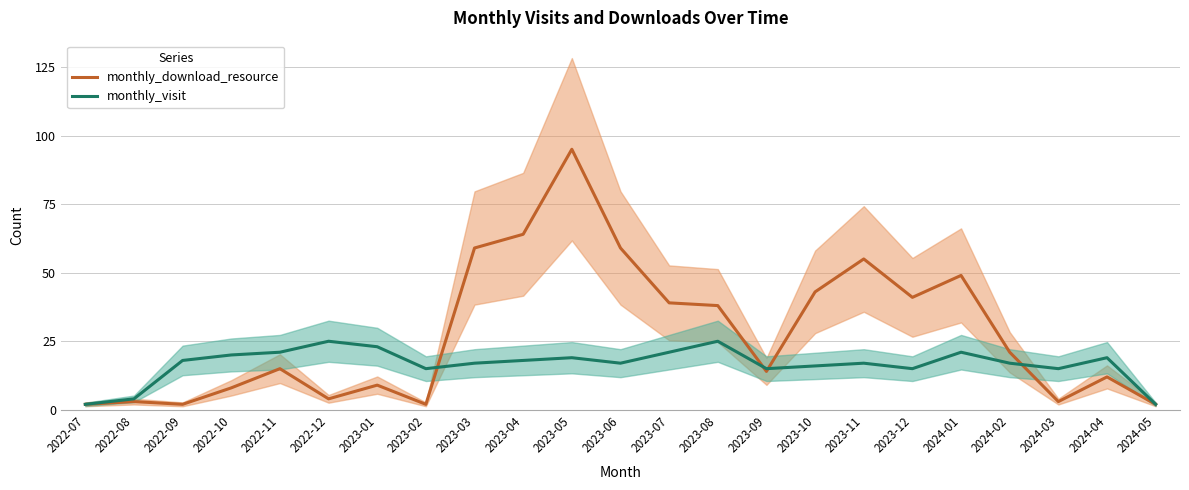

Does the chart display data point markers on the line(s)?

No